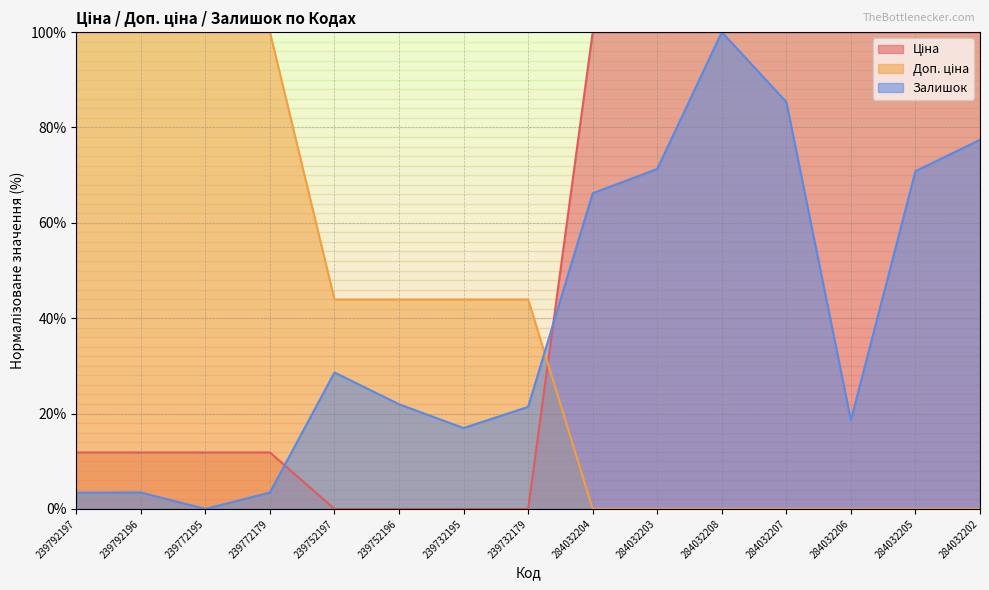

What is the label of the 1st point from the right?

284032202